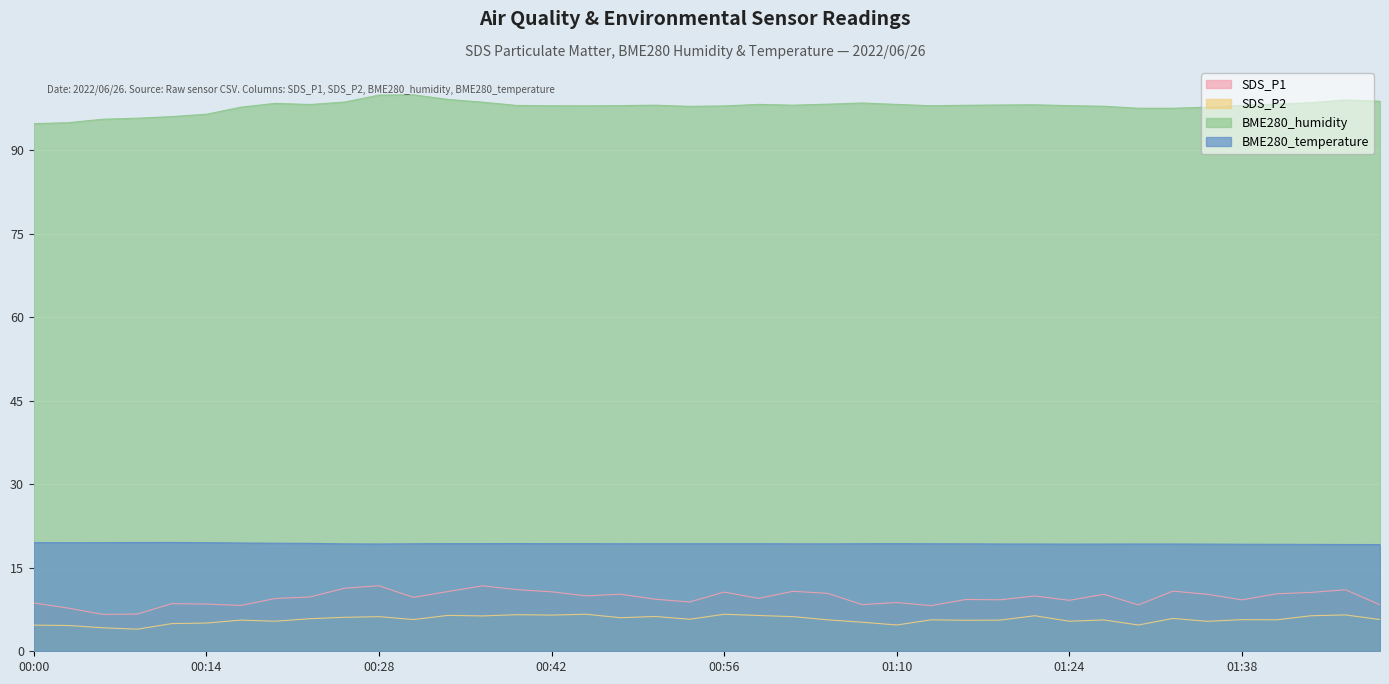

Reading right to left, extract all data points from this chart.

SDS_P1: 01:49=8.3	01:46=11.1	01:43=10.6	01:41=10.3	01:38=9.2	01:35=10.2	01:32=10.8	01:29=8.3	01:26=10.2	01:24=9.2	01:21=9.9	01:18=9.2	01:16=9.3	01:13=8.2	01:10=8.8	01:07=8.4	01:04=10.4	01:02=10.8	00:59=9.5	00:56=10.6	00:53=8.8	00:50=9.3	00:48=10.2	00:45=9.9	00:42=10.7	00:39=11.1	00:36=11.8	00:34=10.7	00:31=9.7	00:28=11.8	00:25=11.3	00:23=9.8	00:20=9.5	00:17=8.2	00:14=8.5	00:11=8.6	00:09=6.7	00:06=6.6	00:03=7.8	00:00=8.7
SDS_P2: 01:49=5.7	01:46=6.5	01:43=6.4	01:41=5.7	01:38=5.7	01:35=5.4	01:32=5.9	01:29=4.7	01:26=5.6	01:24=5.4	01:21=6.4	01:18=5.6	01:16=5.6	01:13=5.7	01:10=4.7	01:07=5.2	01:04=5.7	01:02=6.2	00:59=6.4	00:56=6.7	00:53=5.8	00:50=6.2	00:48=6.0	00:45=6.7	00:42=6.5	00:39=6.6	00:36=6.3	00:34=6.5	00:31=5.7	00:28=6.2	00:25=6.1	00:23=5.8	00:20=5.4	00:17=5.6	00:14=5.1	00:11=5.0	00:09=4.0	00:06=4.2	00:03=4.6	00:00=4.7
BME280_humidity: 01:49=98.8	01:46=99.0	01:43=98.5	01:41=98.3	01:38=98.0	01:35=97.7	01:32=97.5	01:29=97.5	01:26=97.9	01:24=98.0	01:21=98.2	01:18=98.1	01:16=98.1	01:13=98.0	01:10=98.2	01:07=98.5	01:04=98.3	01:02=98.1	00:59=98.2	00:56=98.0	00:53=97.9	00:50=98.1	00:48=98.0	00:45=98.0	00:42=98.0	00:39=98.0	00:36=98.6	00:34=99.1	00:31=99.9	00:28=99.9	00:25=98.6	00:23=98.2	00:20=98.4	00:17=97.7	00:14=96.5	00:11=96.0	00:09=95.7	00:06=95.6	00:03=94.9	00:00=94.8
BME280_temperature: 01:49=19.2	01:46=19.2	01:43=19.2	01:41=19.2	01:38=19.2	01:35=19.2	01:32=19.3	01:29=19.3	01:26=19.3	01:24=19.2	01:21=19.3	01:18=19.3	01:16=19.3	01:13=19.3	01:10=19.3	01:07=19.3	01:04=19.3	01:02=19.3	00:59=19.3	00:56=19.3	00:53=19.3	00:50=19.3	00:48=19.3	00:45=19.3	00:42=19.3	00:39=19.4	00:36=19.3	00:34=19.3	00:31=19.3	00:28=19.3	00:25=19.3	00:23=19.4	00:20=19.4	00:17=19.4	00:14=19.5	00:11=19.6	00:09=19.5	00:06=19.5	00:03=19.5	00:00=19.5